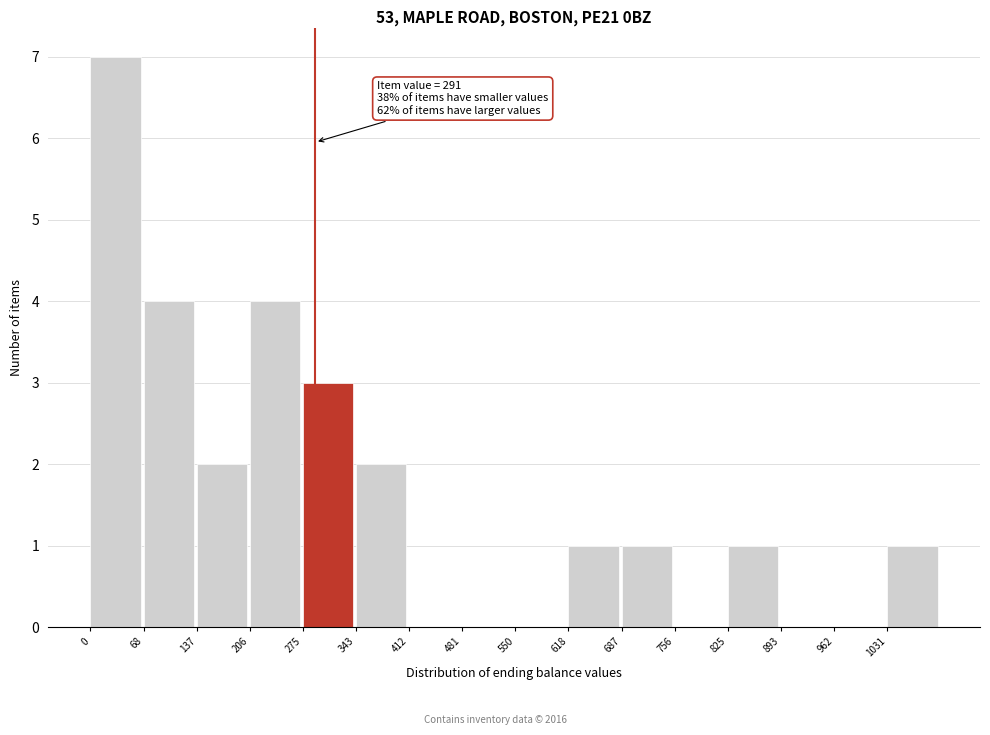

Which range on the x-axis has the tallest bar?

0 to 70